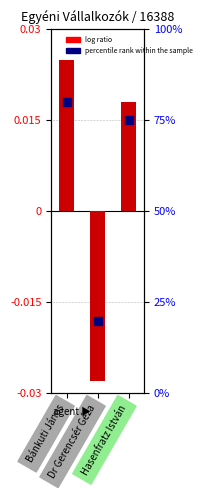

At how many categories does at least one series exceed 39?

2